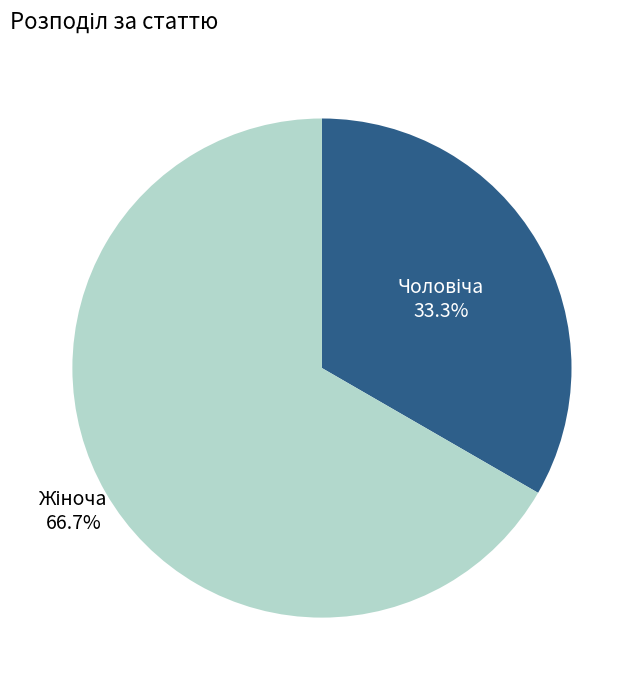

Is there a majority slice in this chart?

Yes